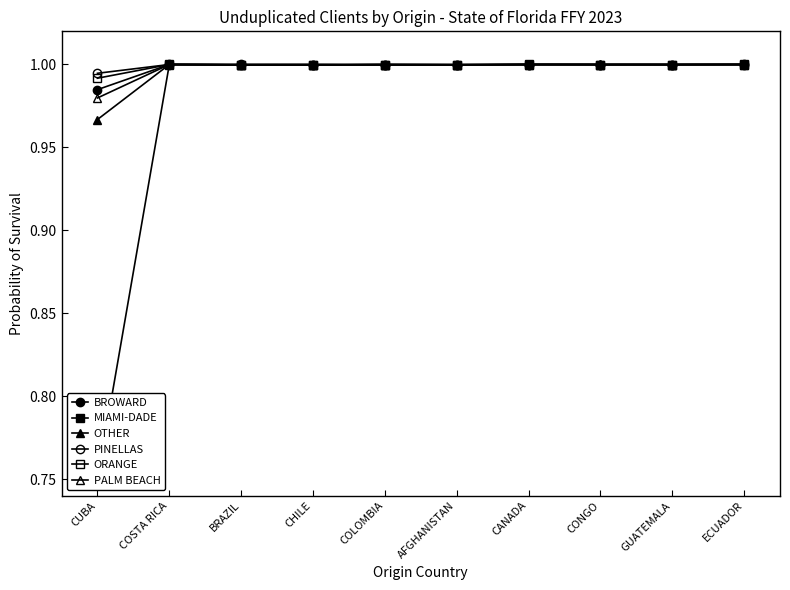

Which series has the widest spread of values?

MIAMI-DADE